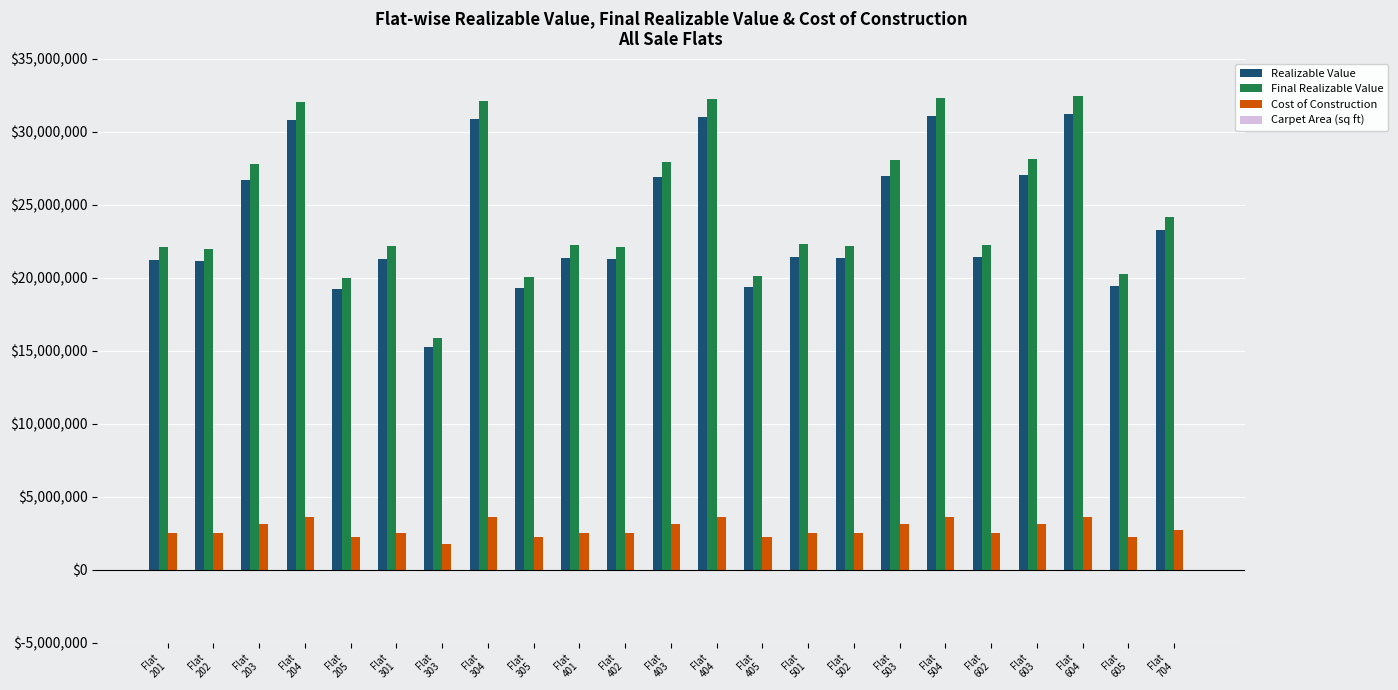

List the labels in order of Final Realizable Value value, smallest first.

Flat
303, Flat
205, Flat
305, Flat
405, Flat
605, Flat
202, Flat
201, Flat
402, Flat
301, Flat
502, Flat
401, Flat
602, Flat
501, Flat
704, Flat
203, Flat
403, Flat
503, Flat
603, Flat
204, Flat
304, Flat
404, Flat
504, Flat
604